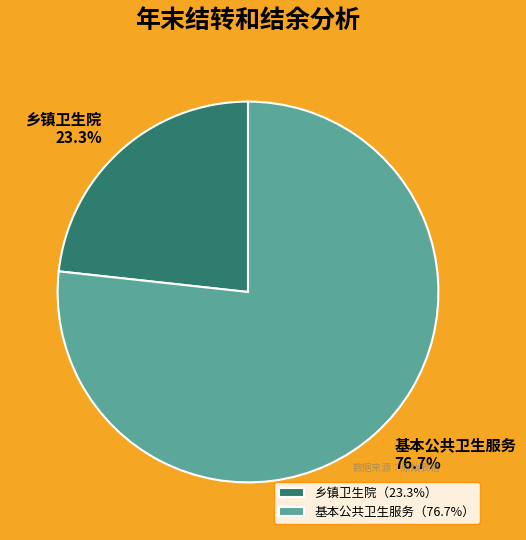

To the nearest percent, what percentage of the pie is 乡镇卫生院?

23%